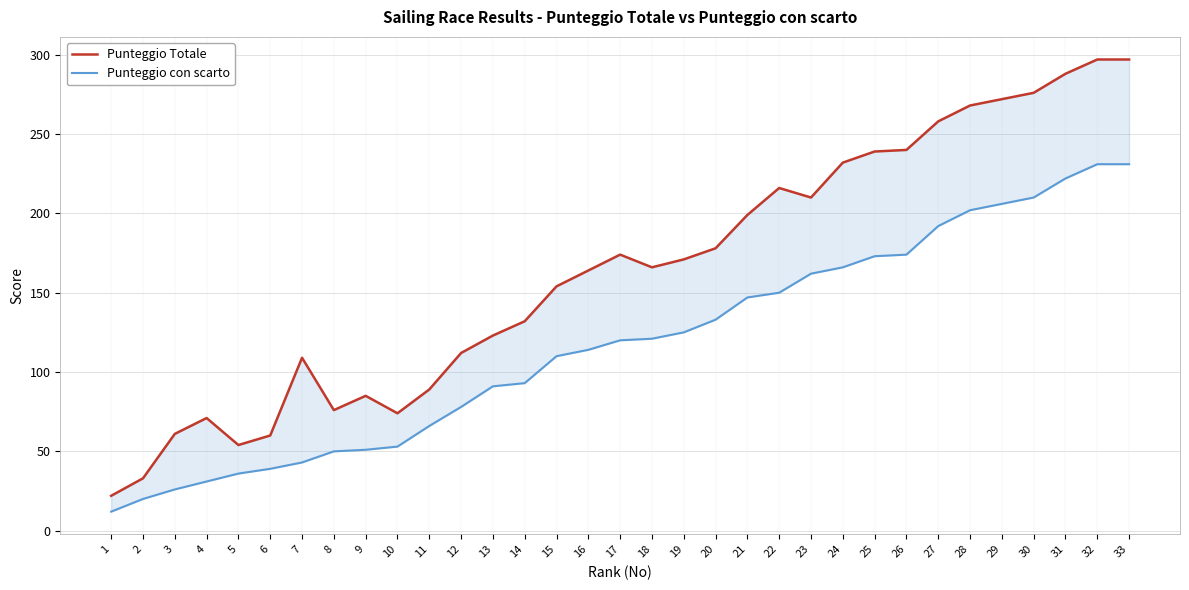

Reading right to left, extract all data points from this chart.

Punteggio Totale: 297	297	288	276	272	268	258	240	239	232	210	216	199	178	171	166	174	164	154	132	123	112	89	74	85	76	109	60	54	71	61	33	22
Punteggio con scarto: 231	231	222	210	206	202	192	174	173	166	162	150	147	133	125	121	120	114	110	93	91	78	66	53	51	50	43	39	36	31	26	20	12